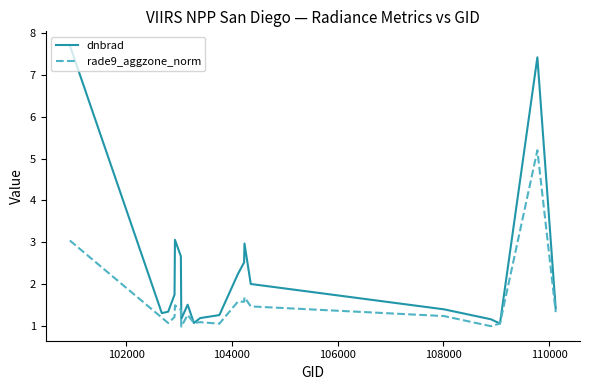

Is this an area chart (filled region under the line)?

No